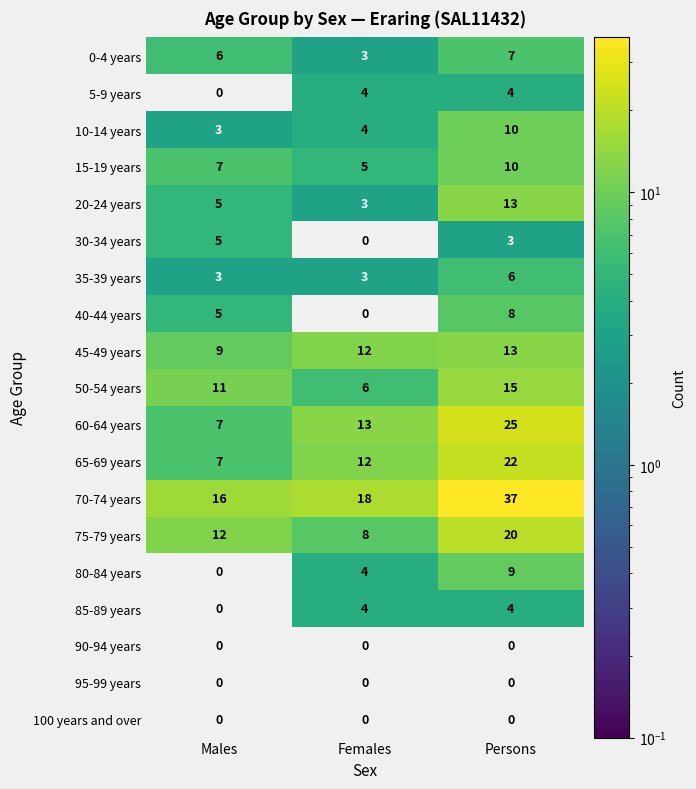

What is the total value across all series at Females?

99